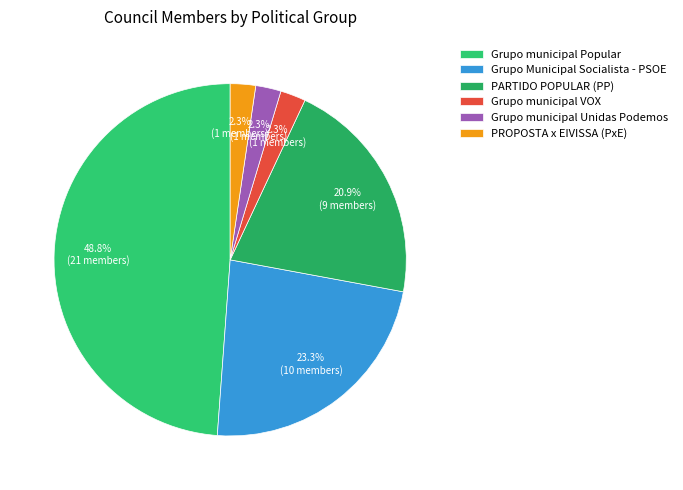

Between Grupo municipal Unidas Podemos and PARTIDO POPULAR (PP), which is larger?

PARTIDO POPULAR (PP)